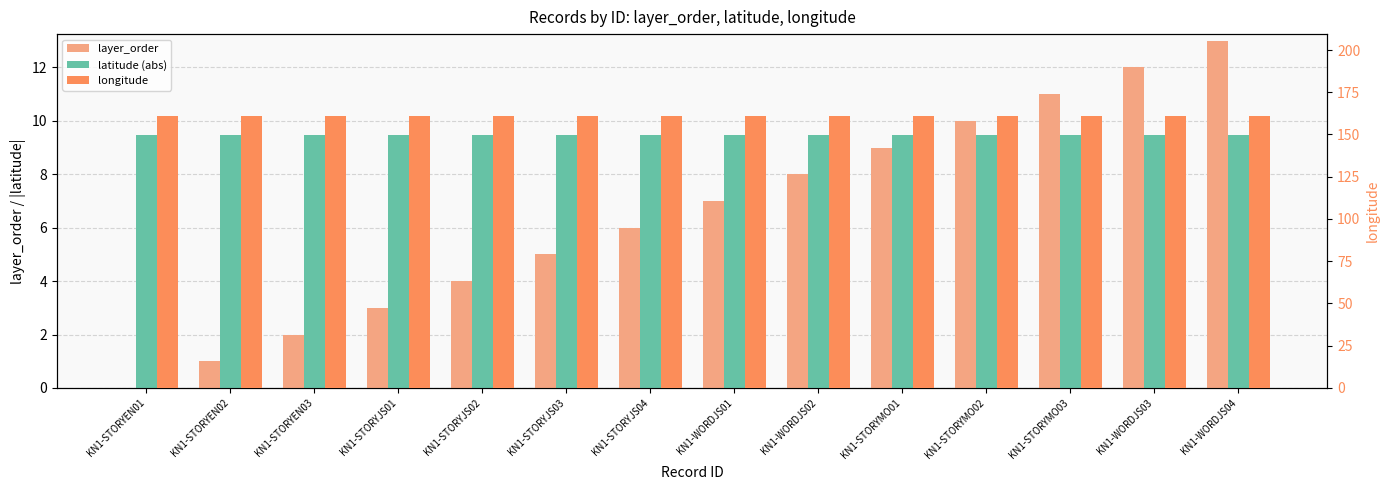

What is the approximate value of latitude (abs) at KN1-STORYMO03?

9.5